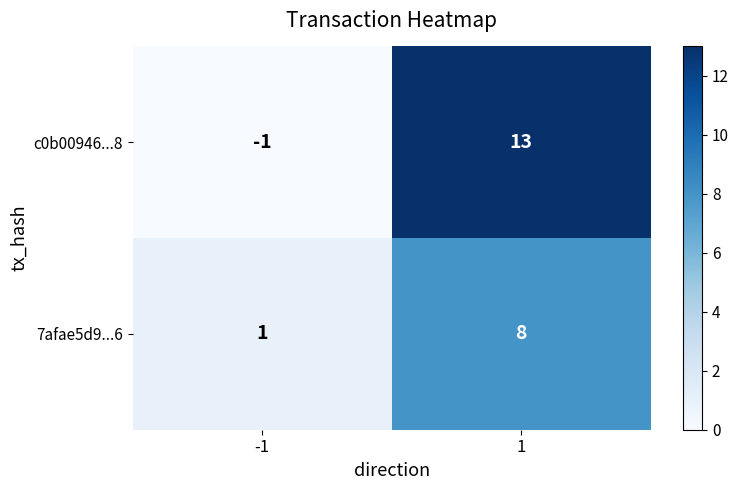

True or false: 7afae5d9...6 has a value of 14 at 1.

False